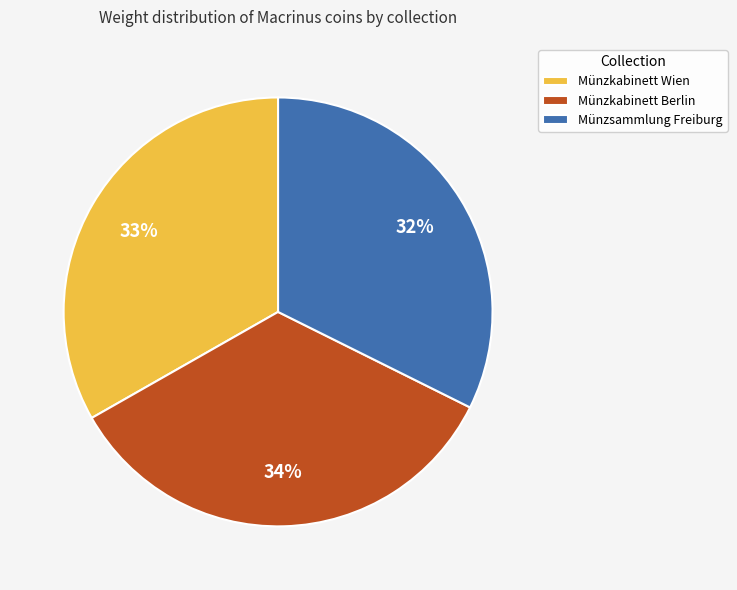

Rank the categories by value from highest to lowest.

Münzkabinett Berlin, Münzkabinett Wien, Münzsammlung Freiburg